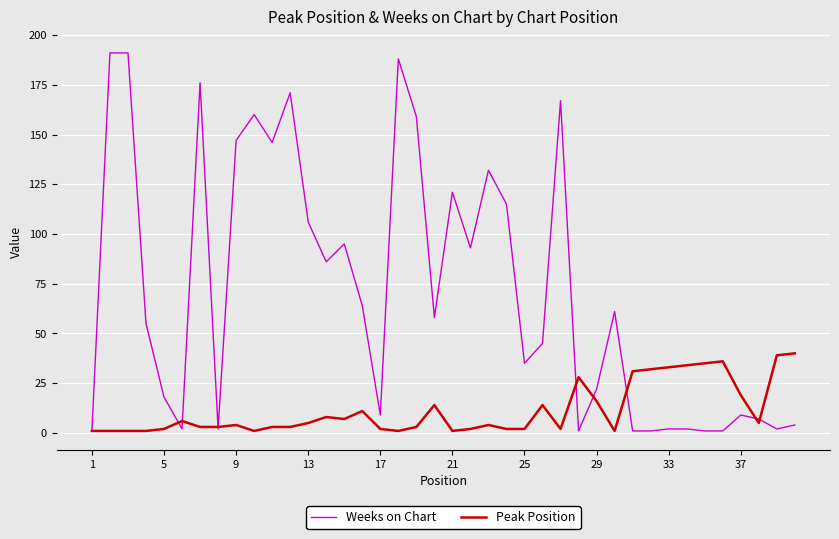

Which series has the largest total across all categories?

Weeks on Chart